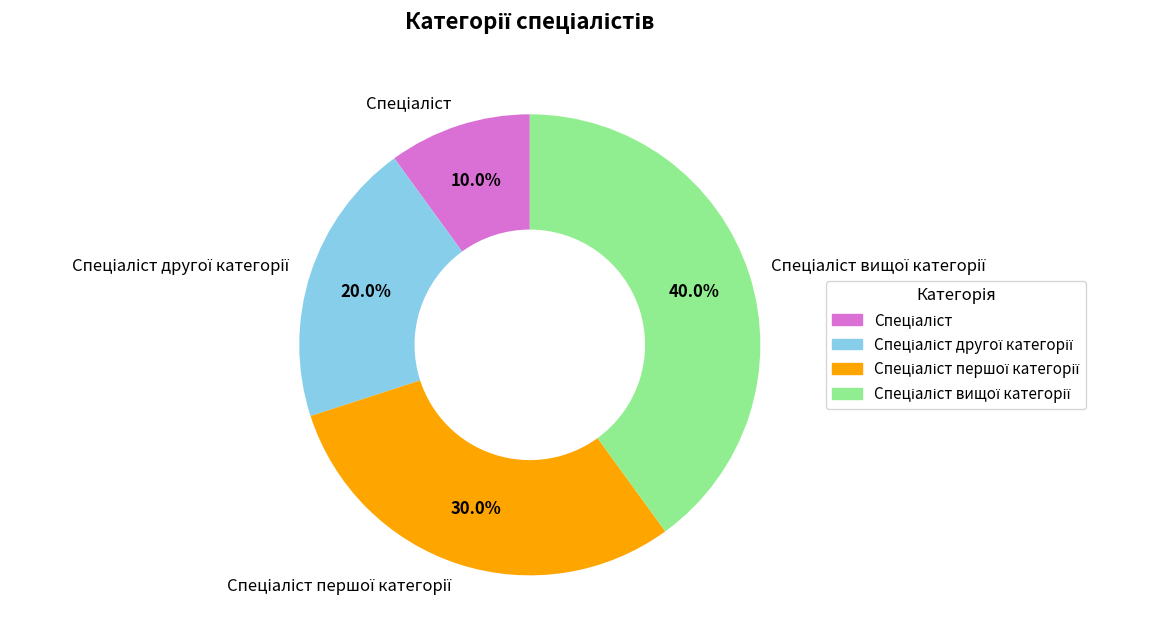

Does any single category account for the majority?

No